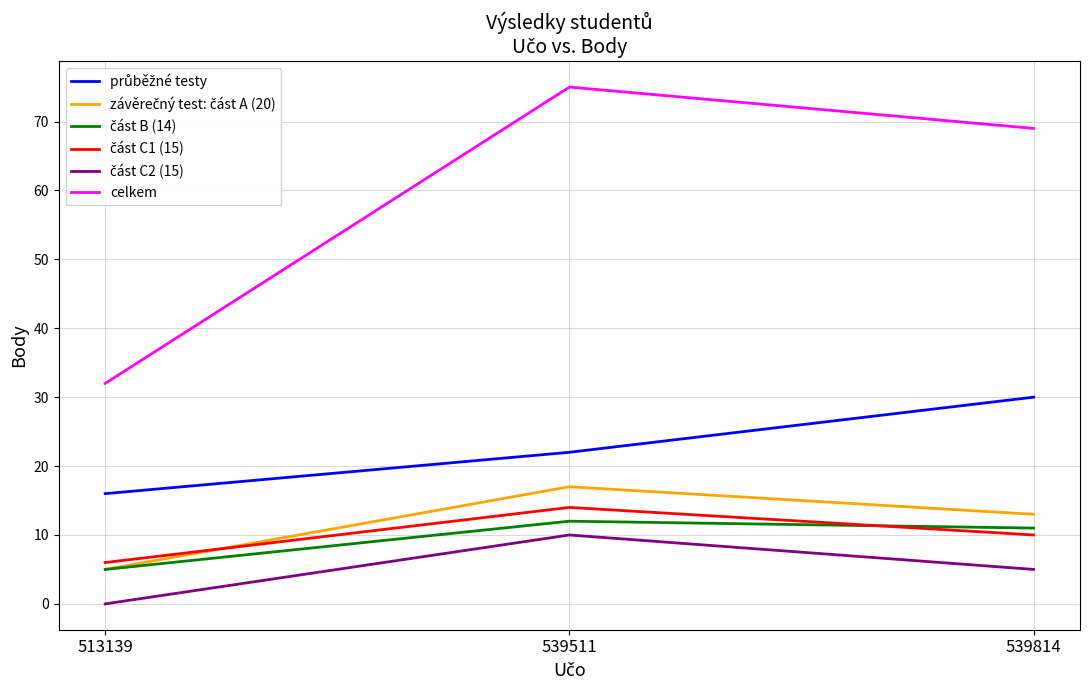

Which series has the largest total across all categories?

celkem